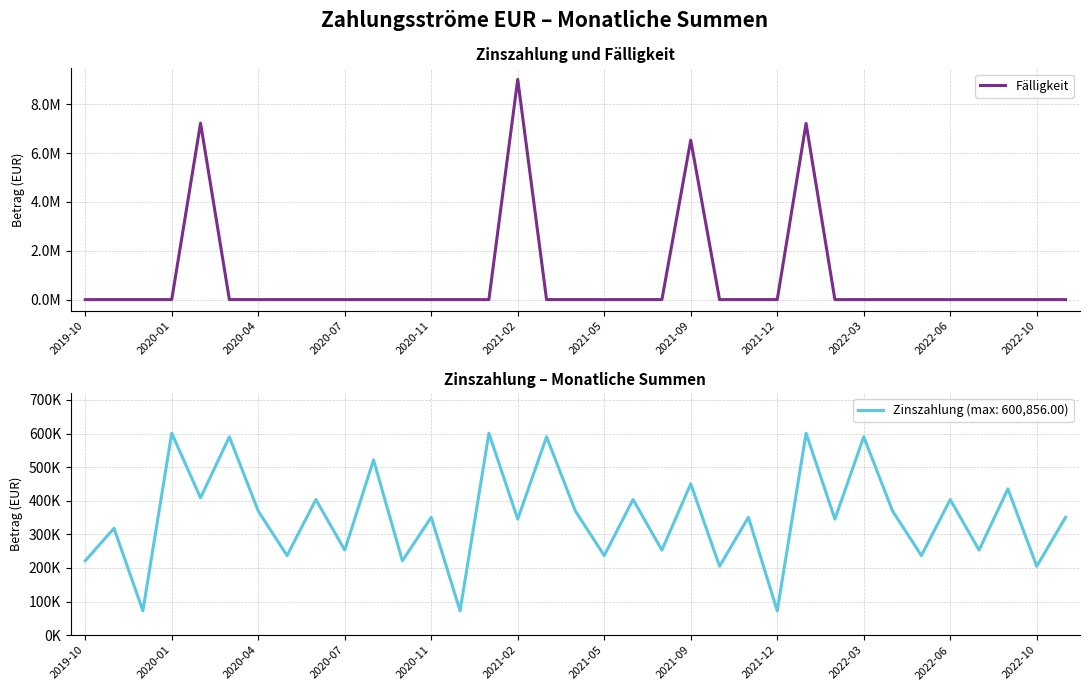

What is the change in value from 2020-01 to 15?

+9024000